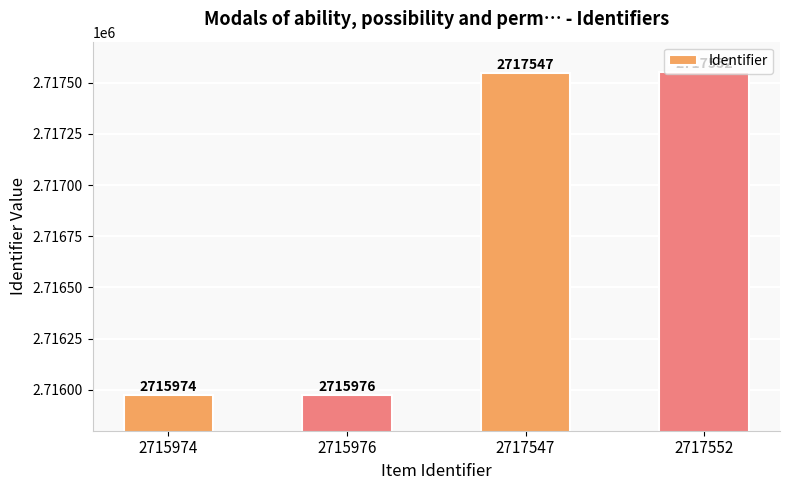

What is the change in value from 2715974 to 2717552?

+1578